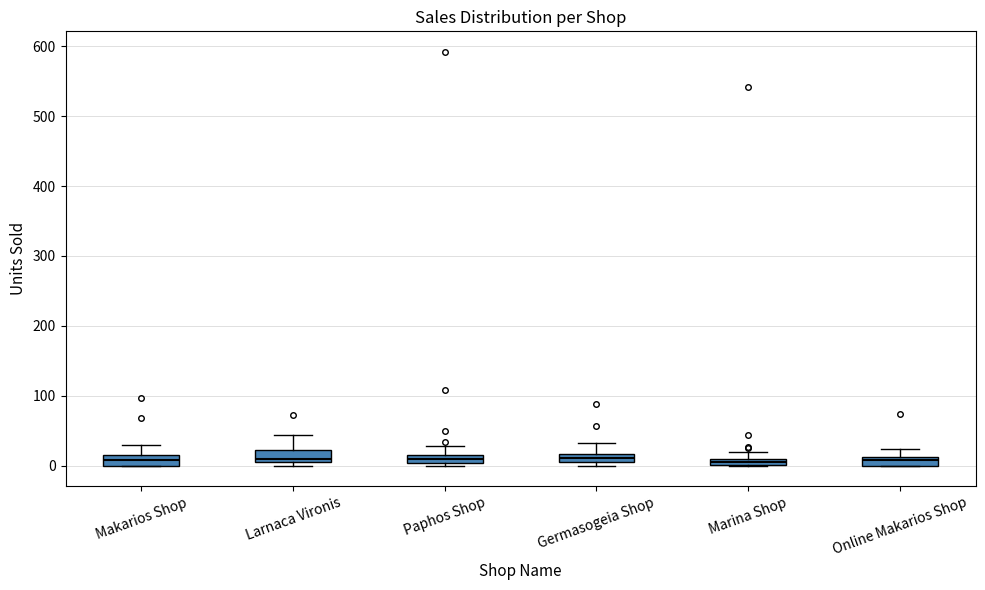

Where does the median line of the box for Makarios Shop sit on the y-axis? The values are not printed on the chart, so give them approximately, as read against the axis.

10